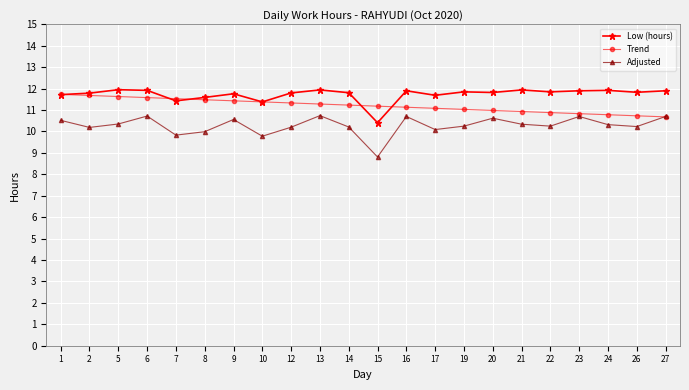

True or false: Trend has a value of 7.7 at 12.

False